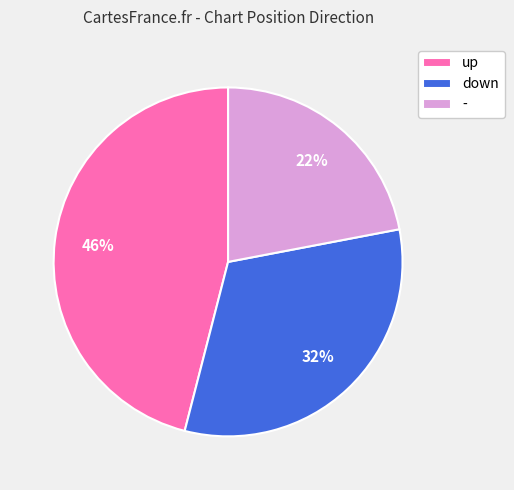

To the nearest percent, what is the combined percentage of down and up?

78%